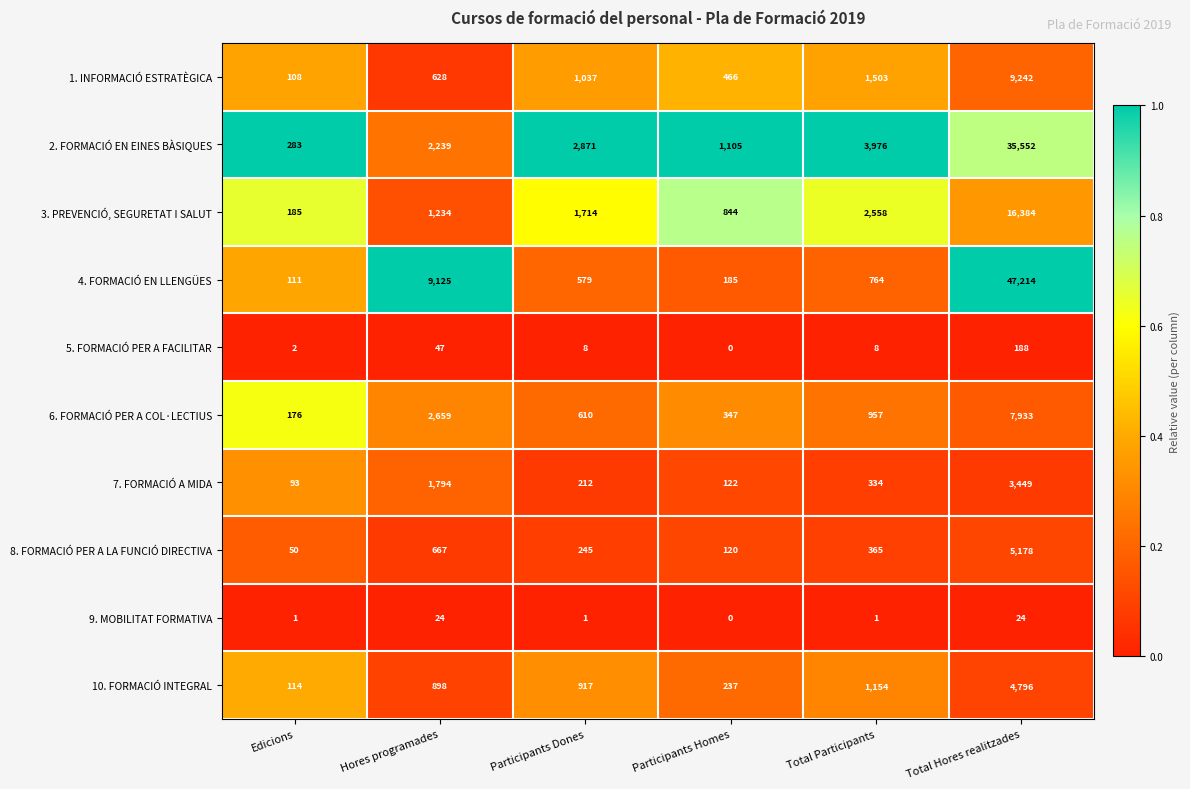

What is the difference between the maximum and minimum values in the 6. FORMACIÓ PER A COL·LECTIUS series?

7757